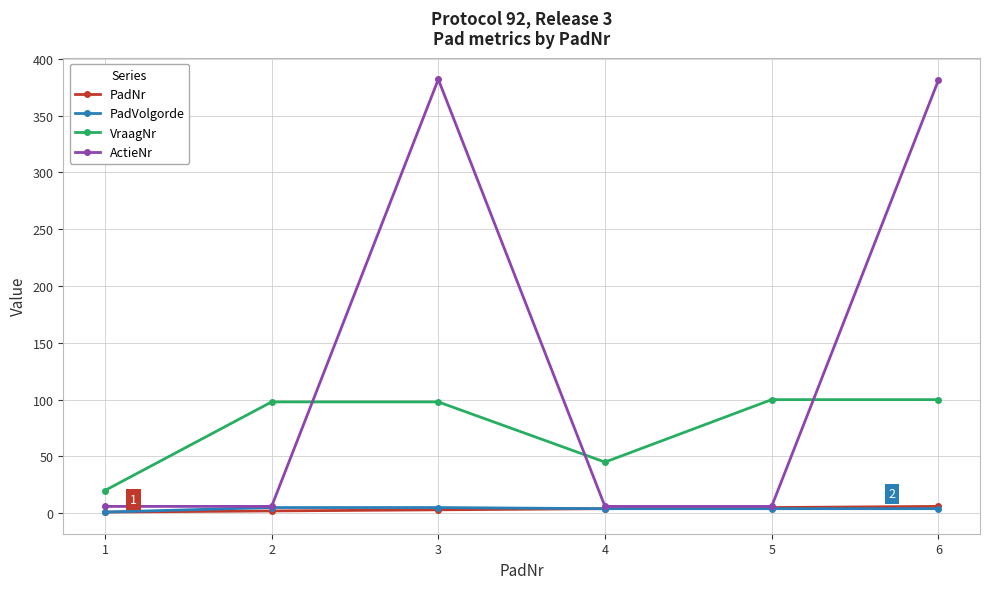

Is this an area chart (filled region under the line)?

No